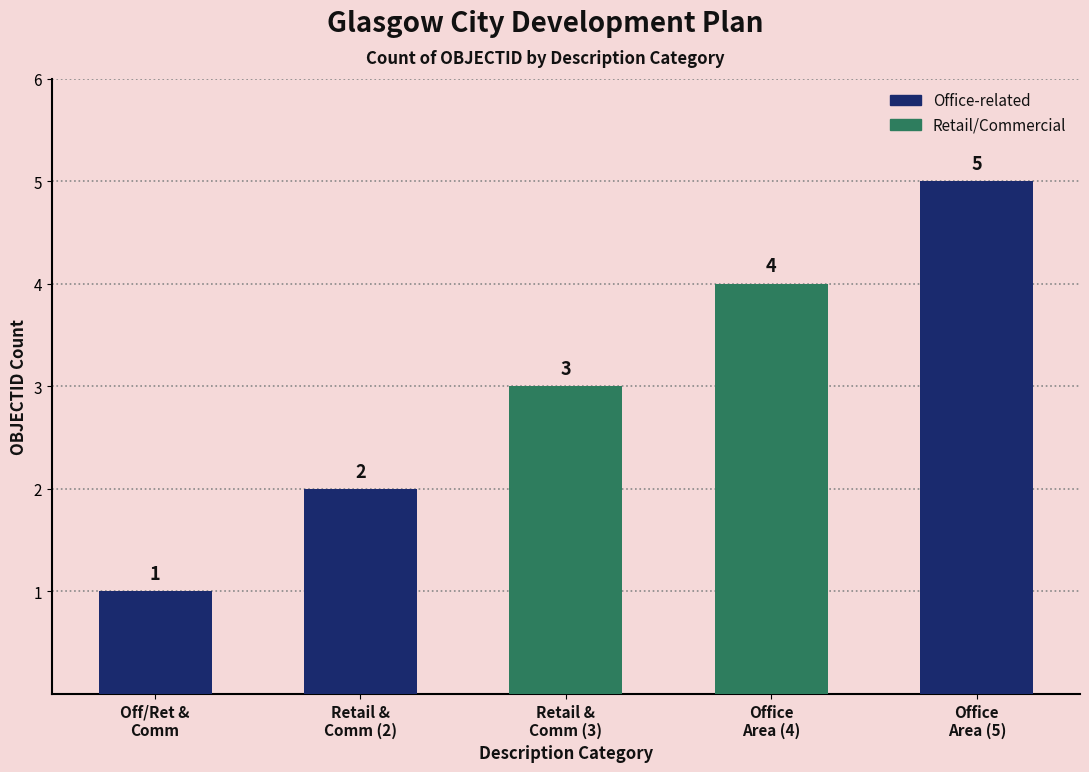

Which has a higher value, Off/Ret &
Comm or Office
Area (5)?

Office
Area (5)